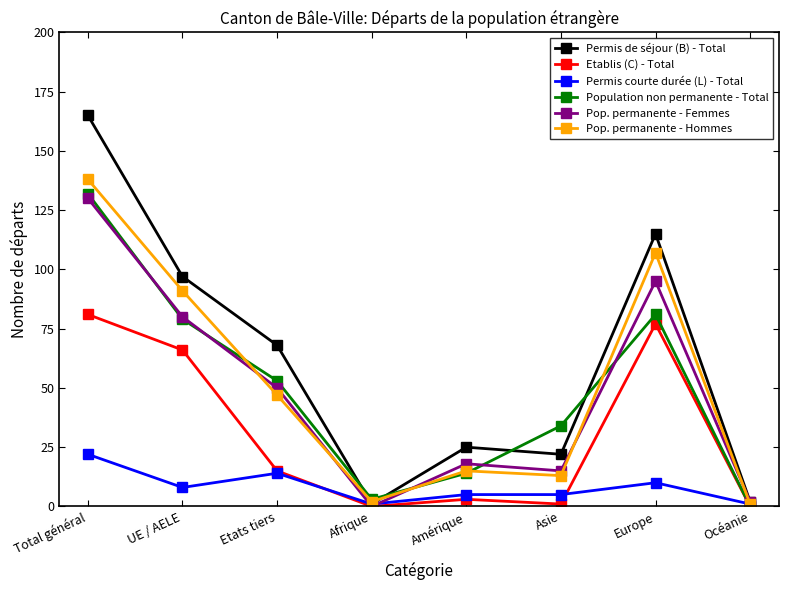

Read the Etablis (C) - Total value at Europe, to the nearest 5.

75